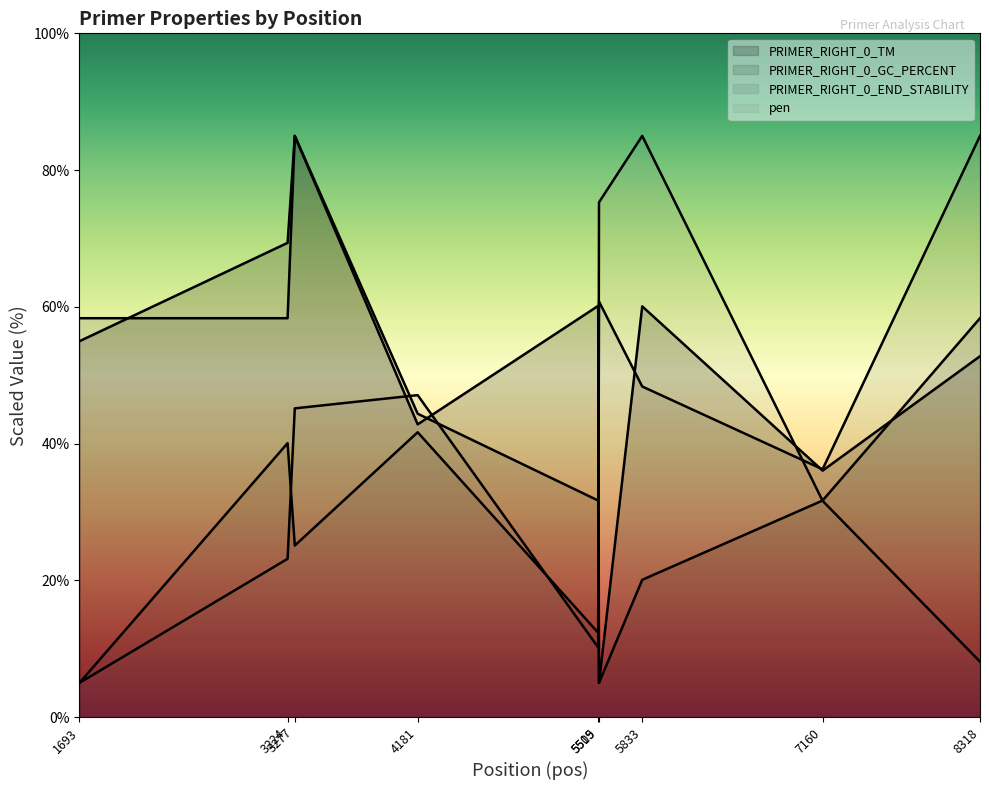

In pen, how many points are lower than both neighbors (excluding endpoints)?

1